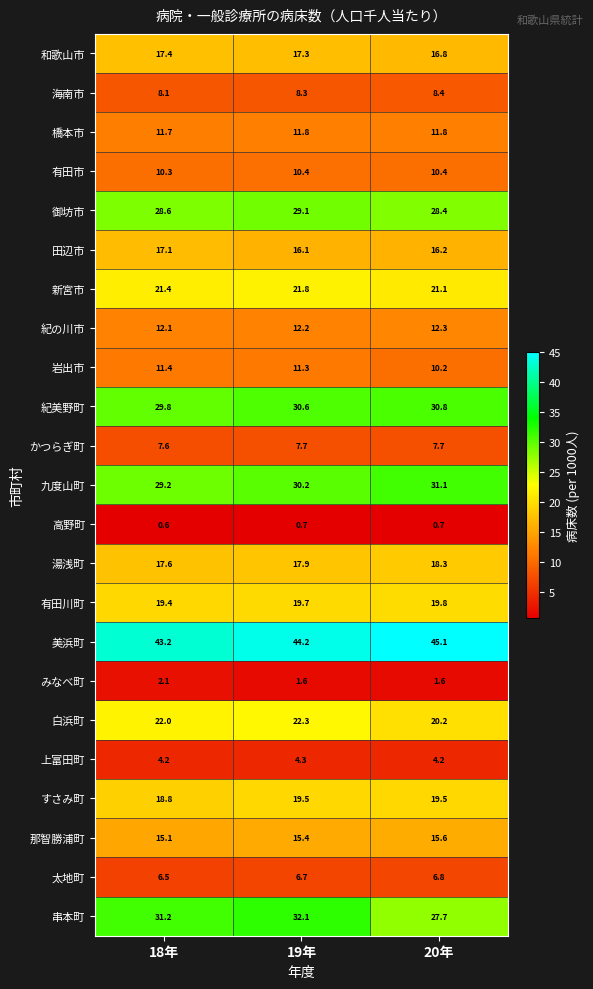

What is the difference between the maximum and second lowest values in the 田辺市 series?

0.9